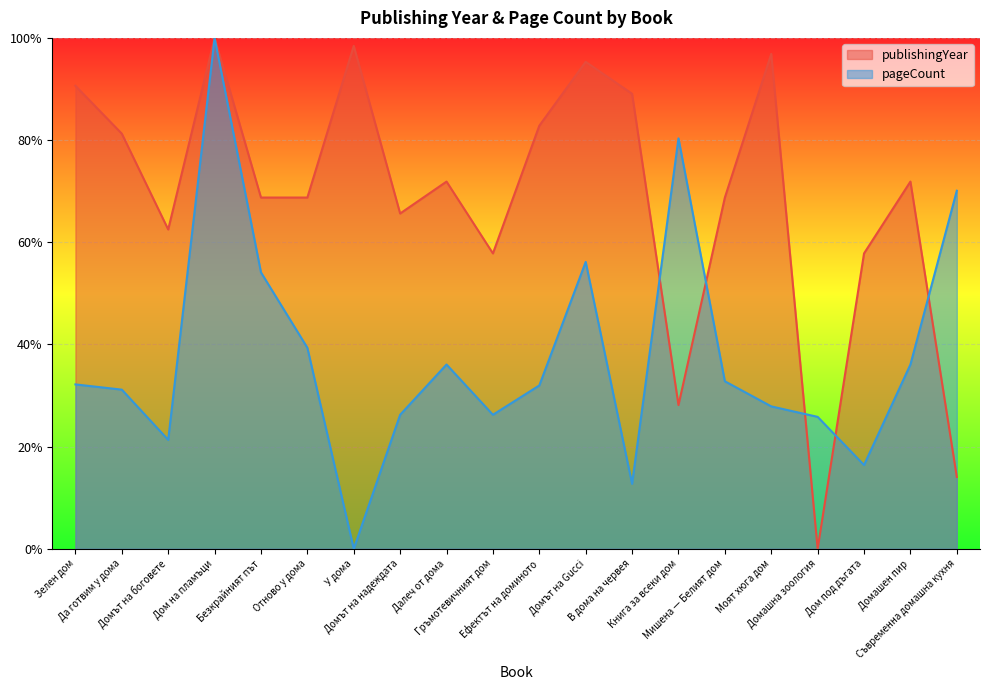

Is the value of publishingYear at Да готвим у дома greater than the value of pageCount at Ефектът на доминото?

Yes